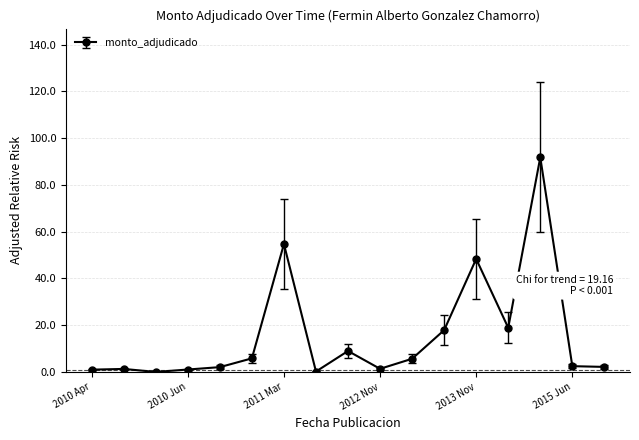

What is the sum of all values?

263.8